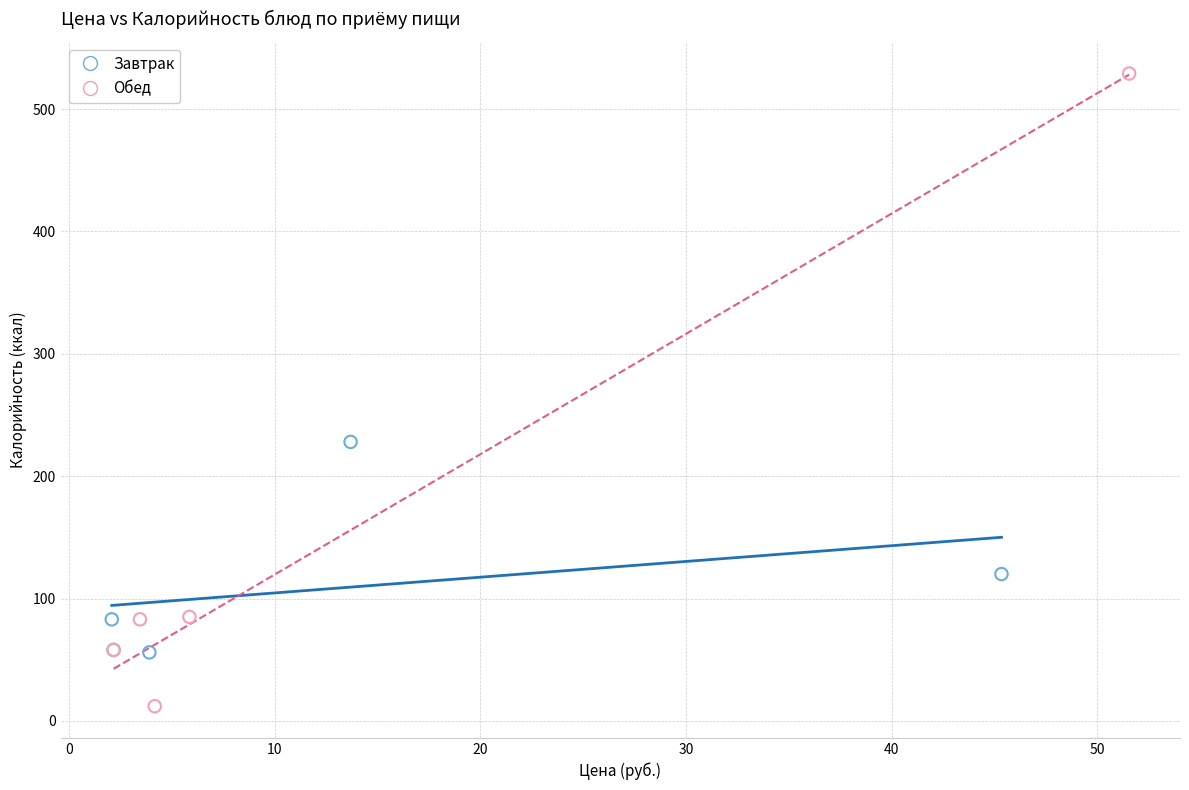

Which series has the widest spread of Y values?

Обед